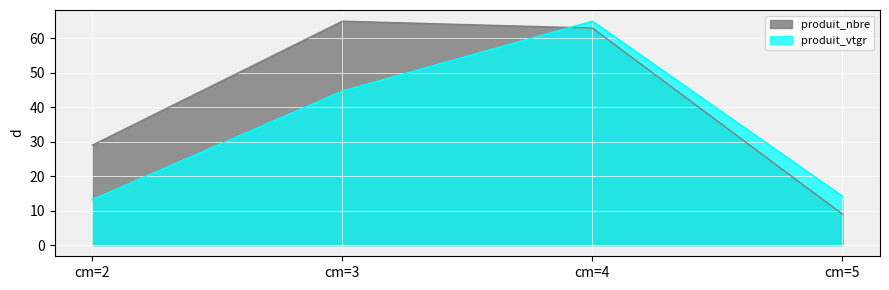

Rank the series at cm=5 from lowest to highest value.

produit_nbre, produit_vtgr